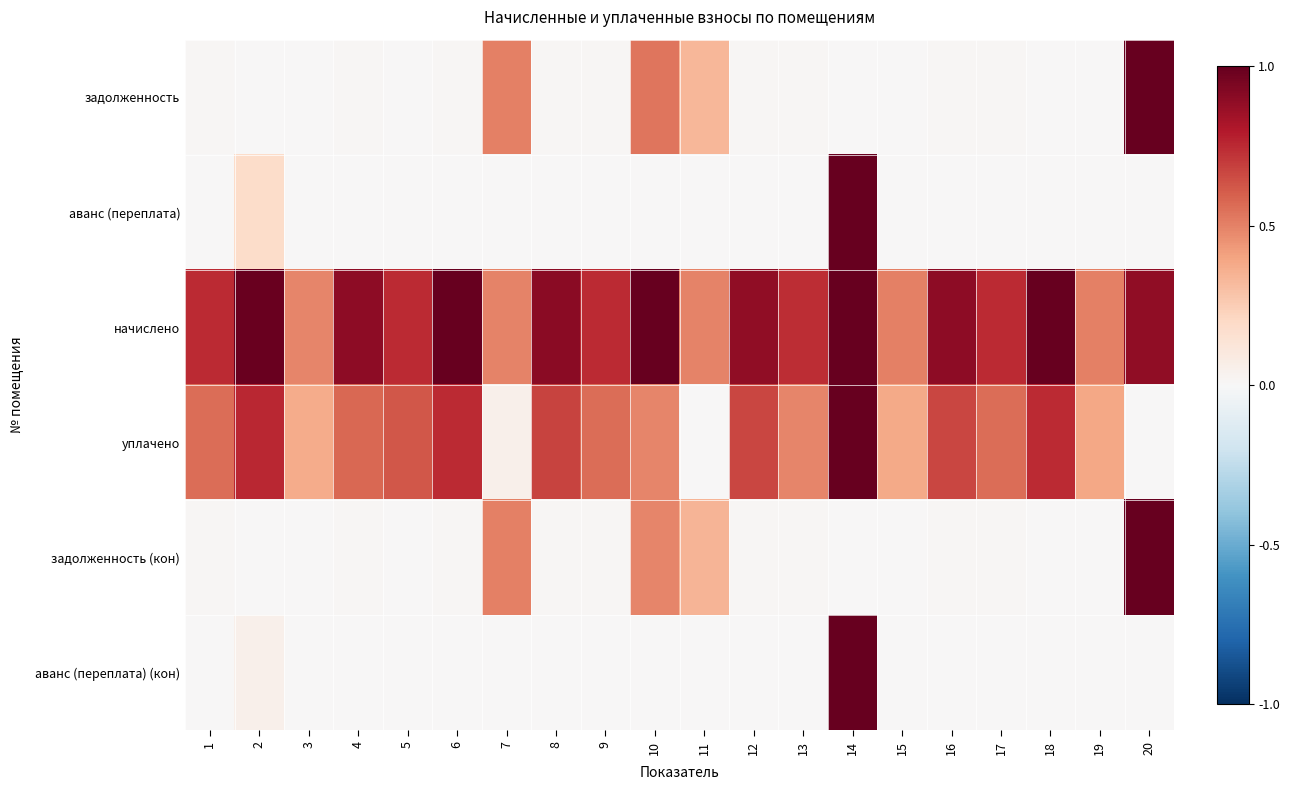

Rank the series by their maximum value, from lowest to highest.

задолженность, аванс (переплата), начислено, уплачено, задолженность (кон), аванс (переплата) (кон)